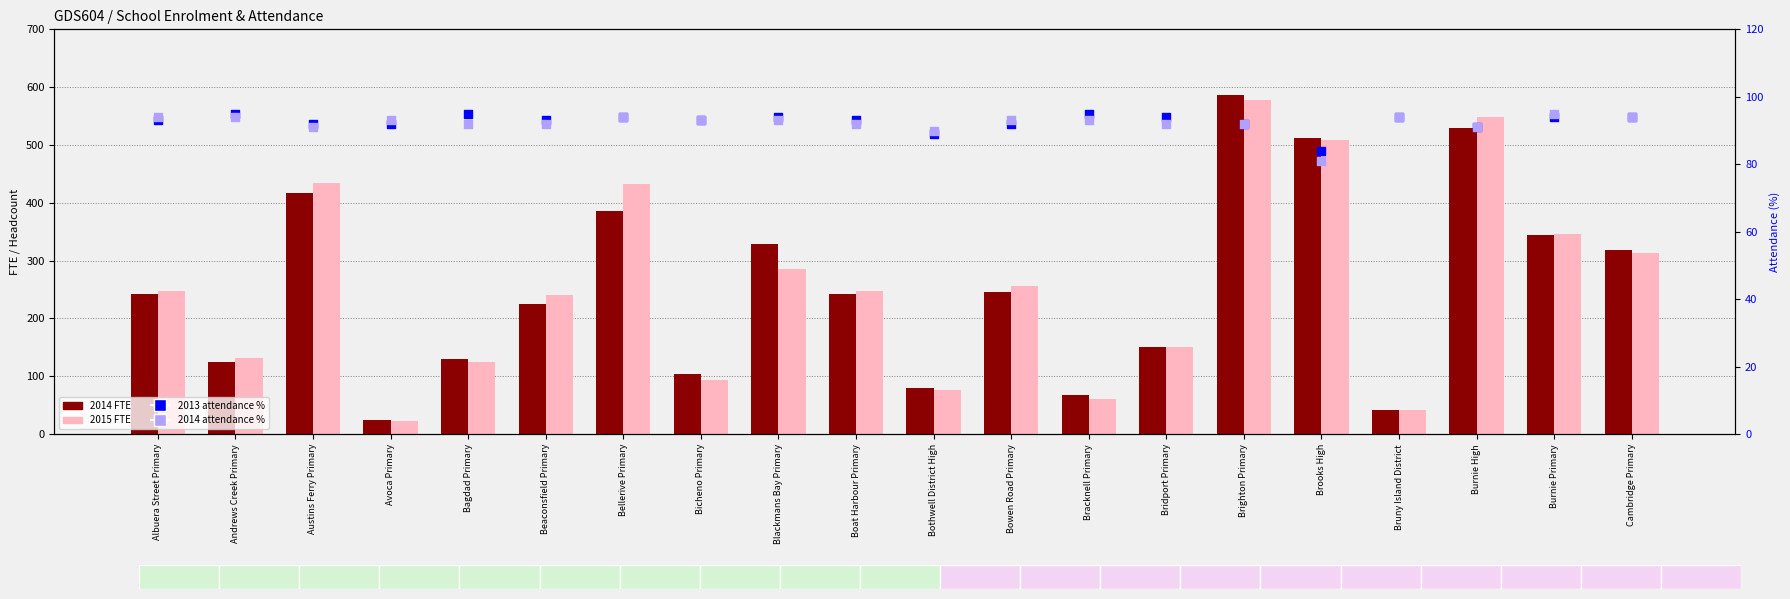

Which series has the largest total across all categories?

2015 FTE